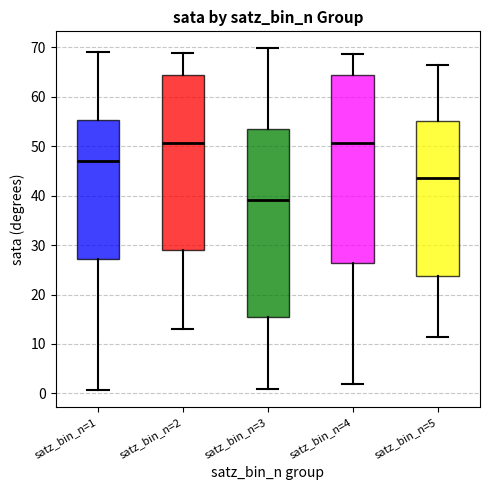

Where does the upper whisker of the box for satz_bin_n=1 end on the y-axis? The values are not printed on the chart, so give them approximately, as read against the axis.

69